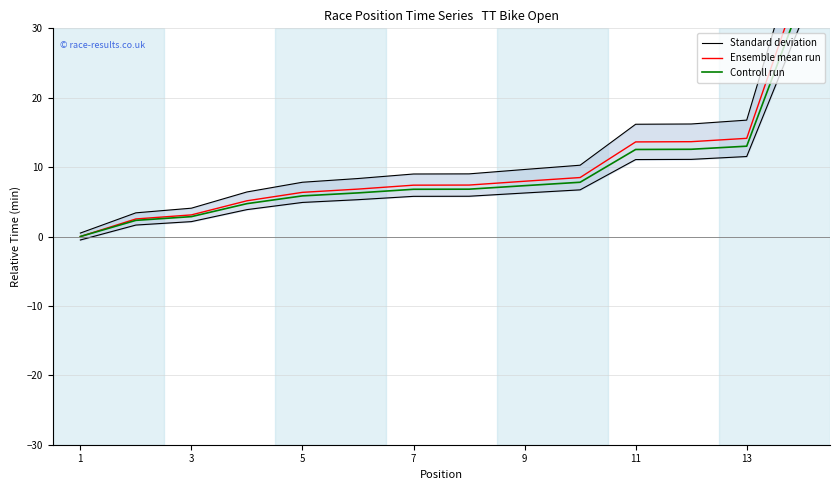

True or false: Ensemble mean run and Standard deviation intersect in this chart.

False